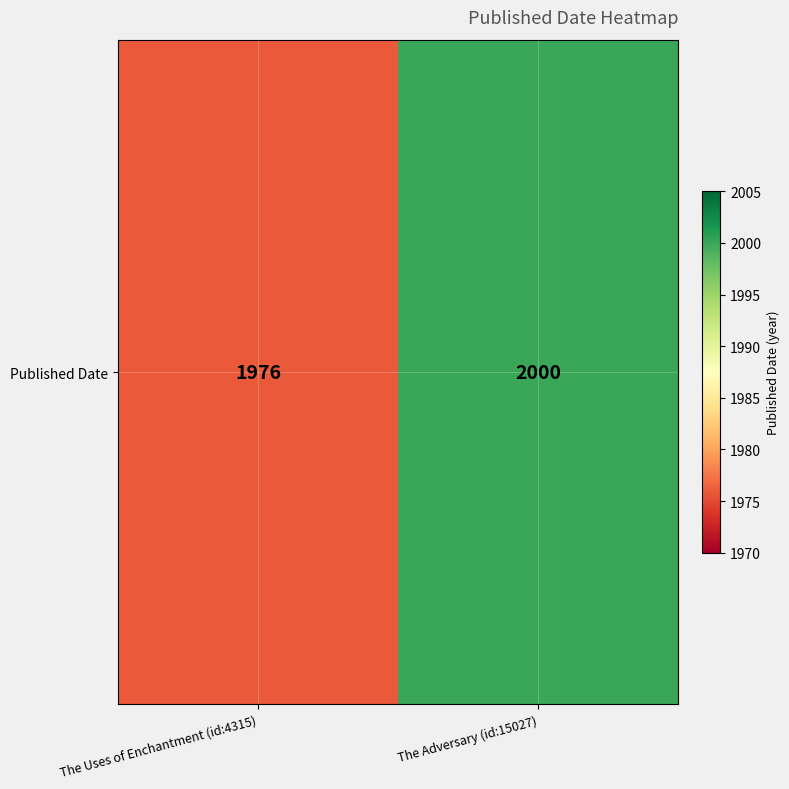

What is the difference between the maximum and minimum values?

24